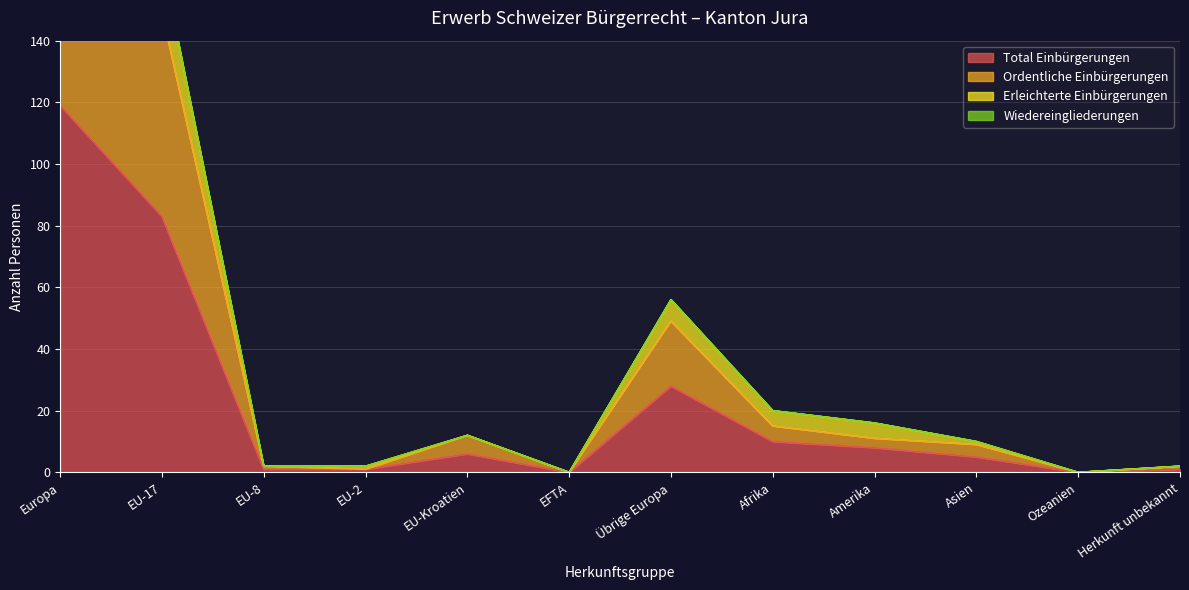

What is the maximum value shown in the chart?

238